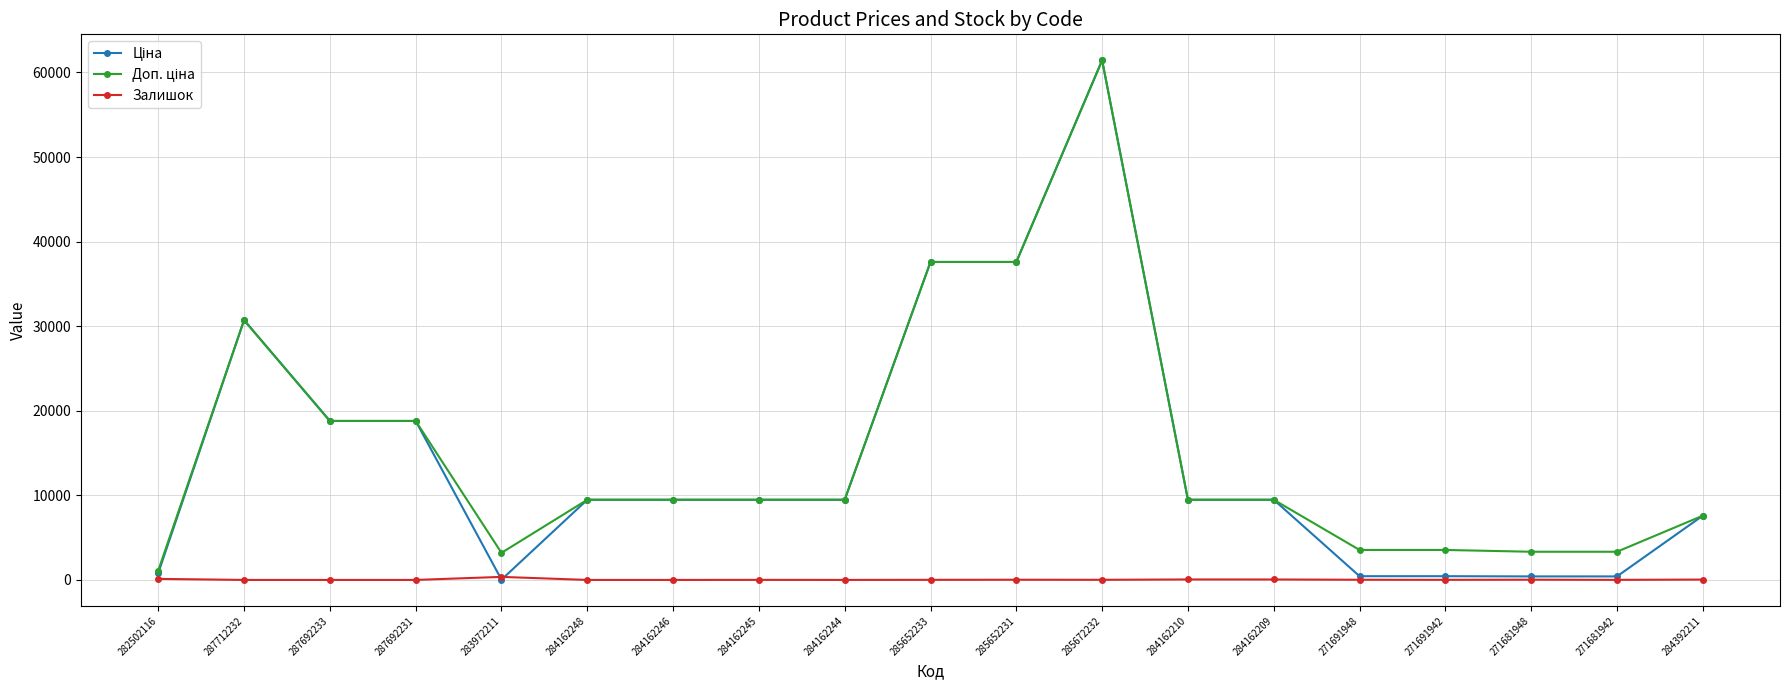

True or false: Залишок has a value of 53.0 at 284162209.

True